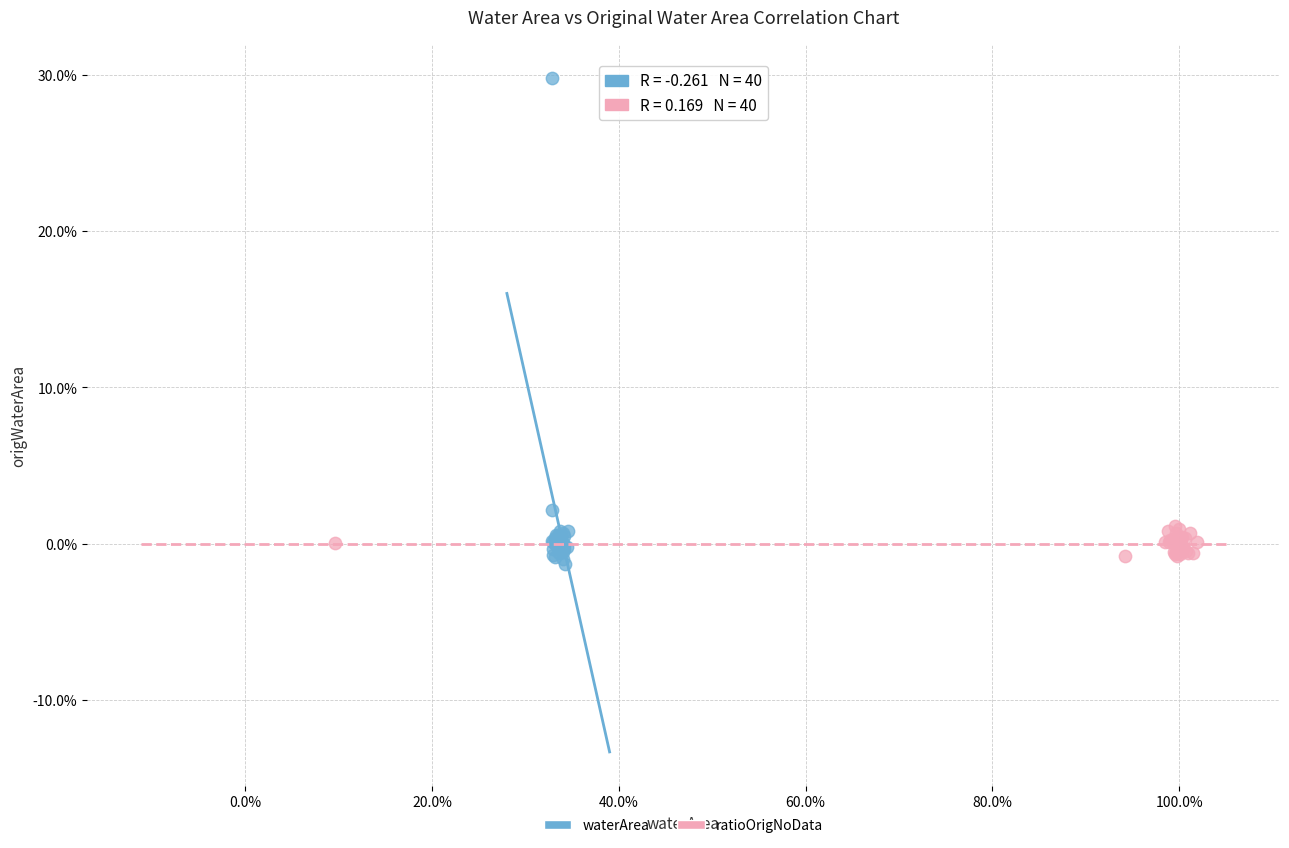

Which series reaches the maximum Y coordinate?

waterArea